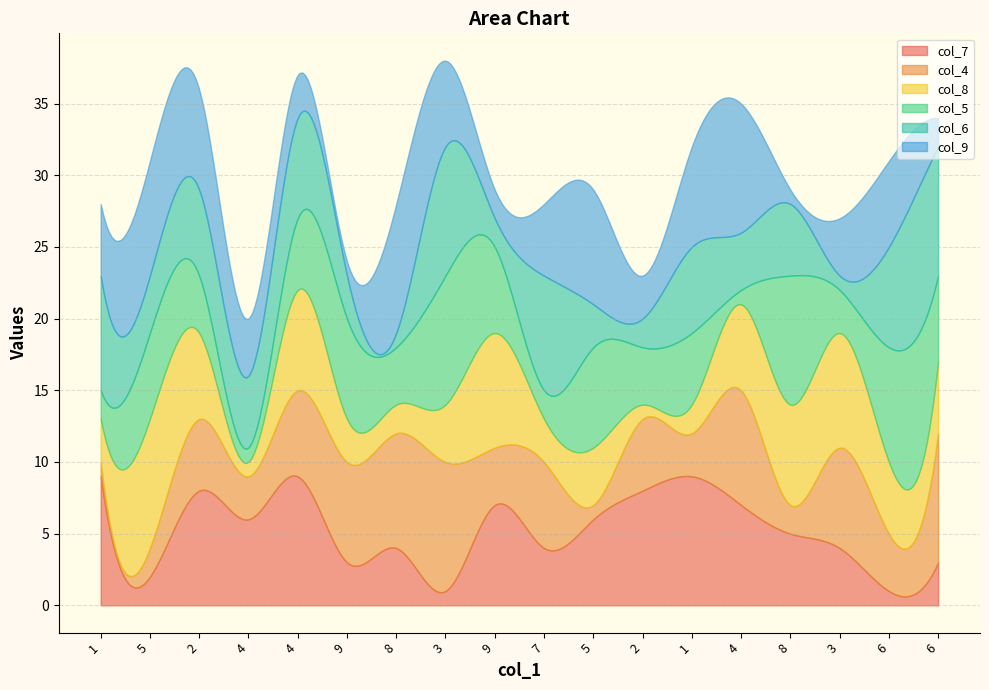

At which label does col_7 first exceed 6?

1